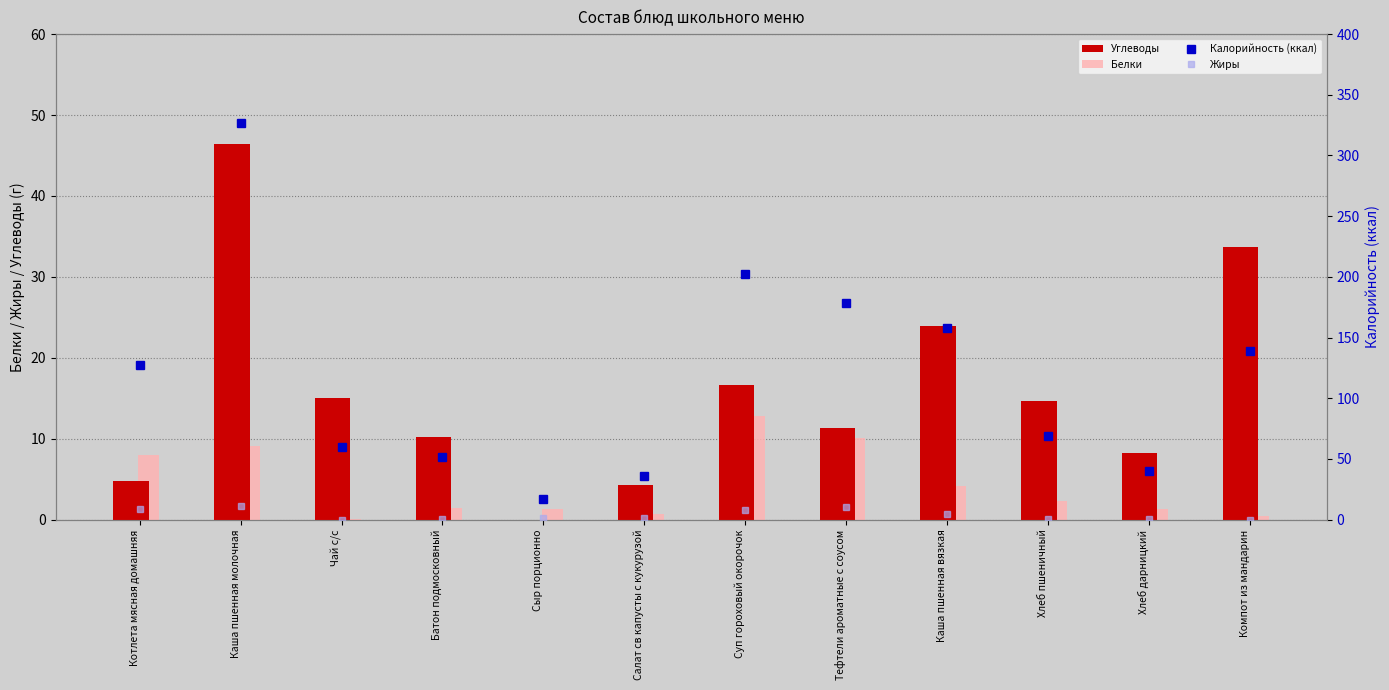

Which series has the largest total across all categories?

Калорийность (ккал)